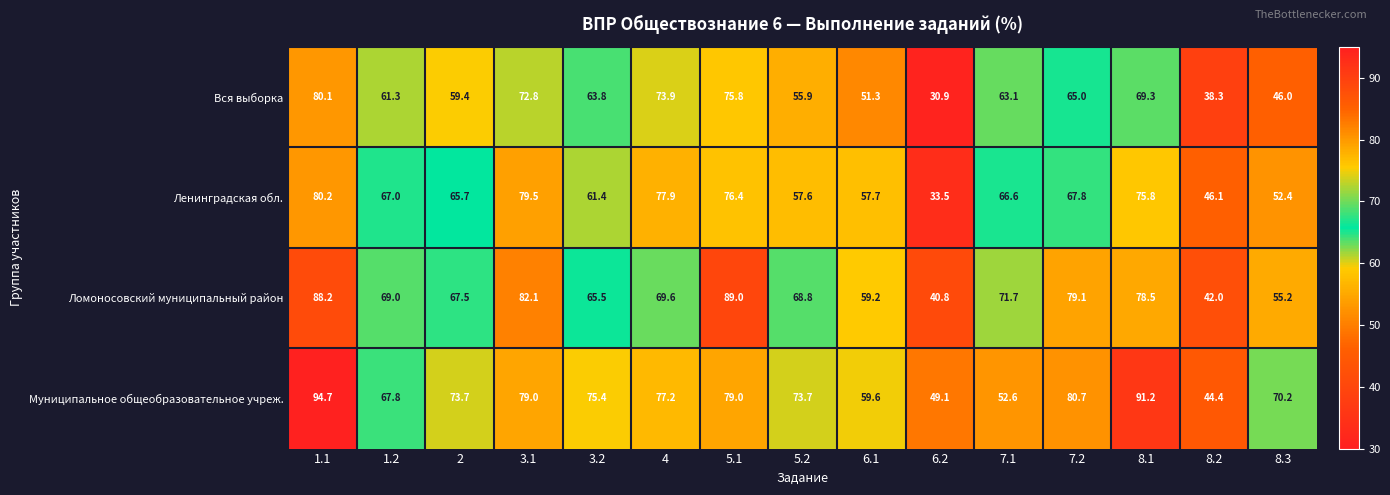

The value of Ленинградская обл. at 8.1 is 40.5. True or false?

False